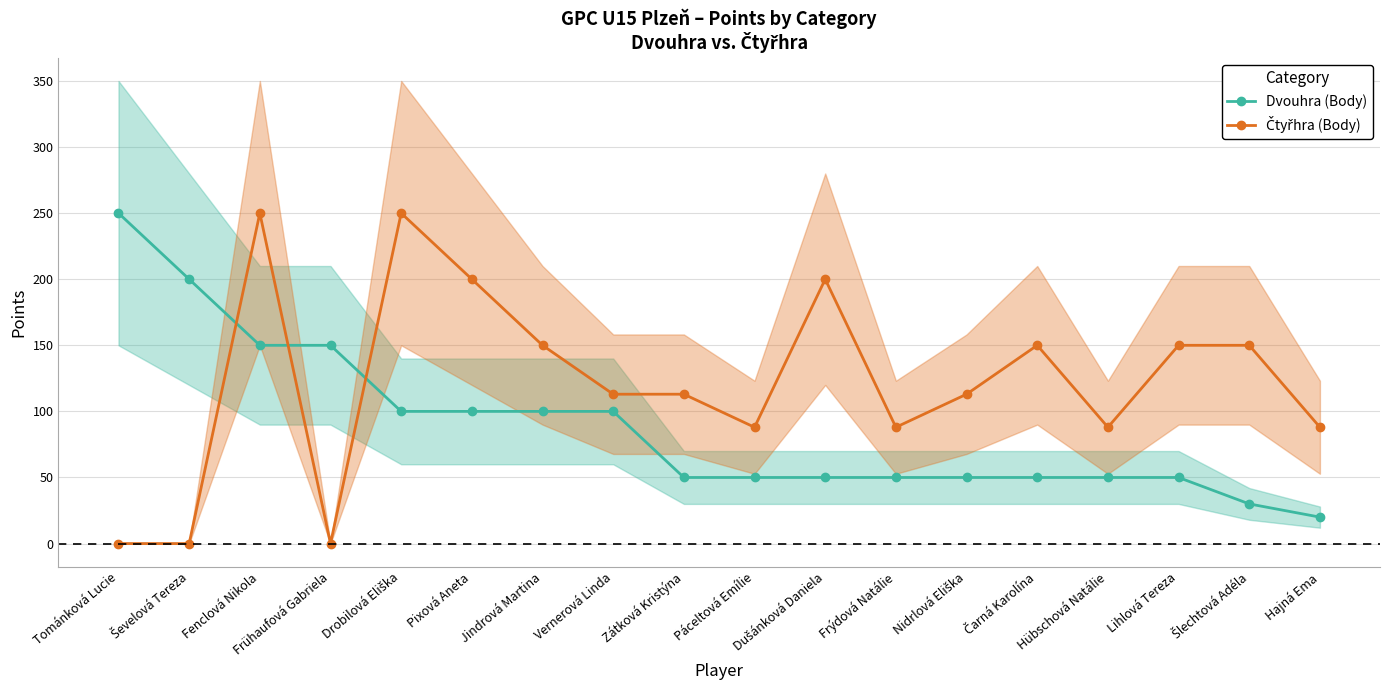

What is the label of the 13th point from the left?

Nidrlová Eliška